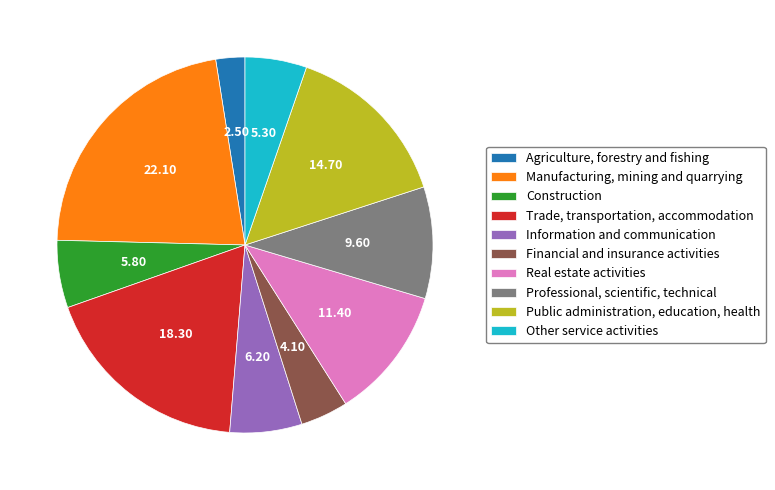

Do Public administration, education, health and Professional, scientific, technical together represent more than half of the pie?

No